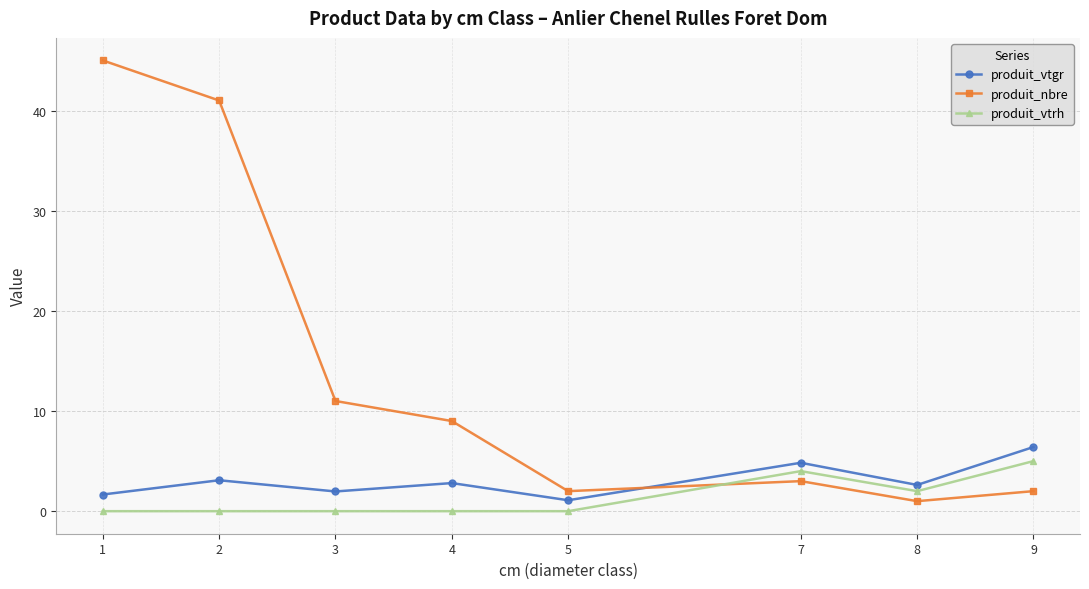

Which series has the largest total across all categories?

produit_nbre